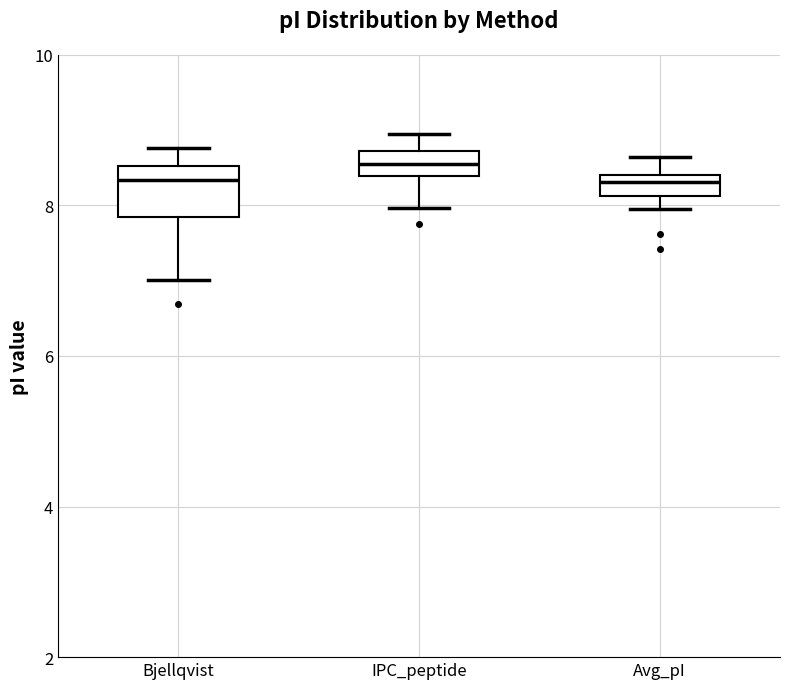

Where does the lower whisker of the box for IPC_peptide end on the y-axis? The values are not printed on the chart, so give them approximately, as read against the axis.

8.0